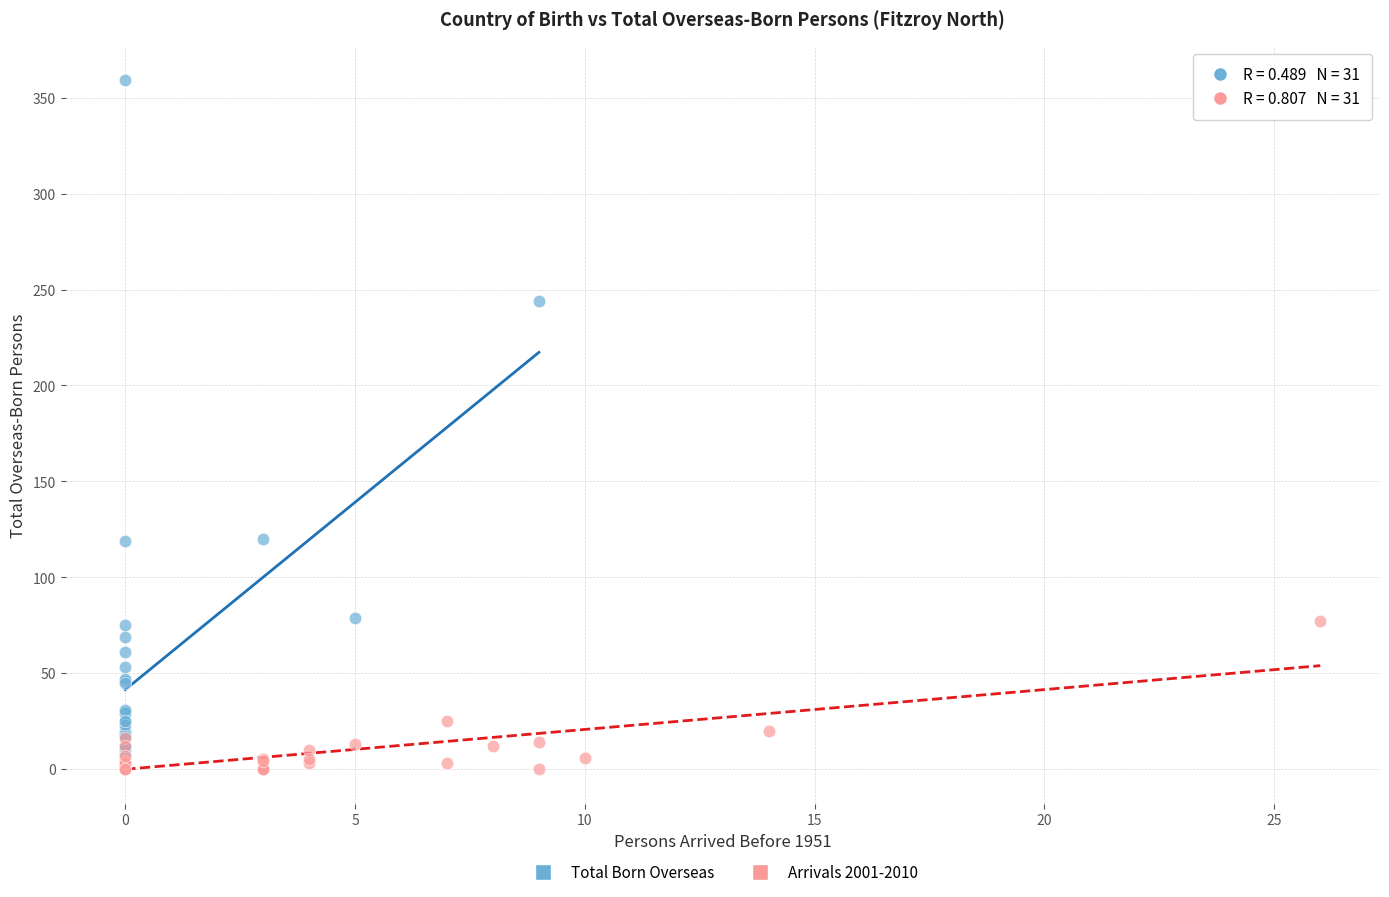

What are all the series names shown in the legend?

Total Born Overseas, Arrivals 2001-2010